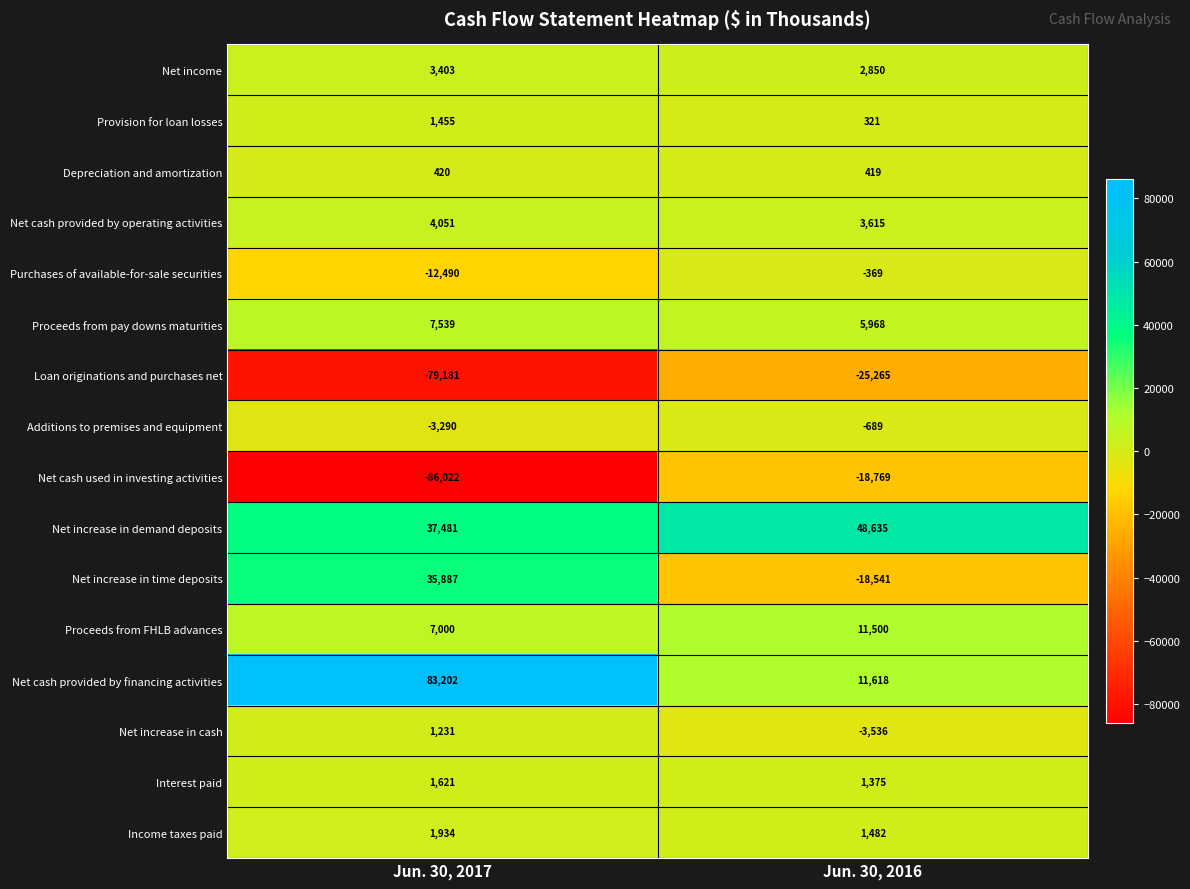

The value of Net cash used in investing activities at Jun. 30, 2016 is -12654. True or false?

False